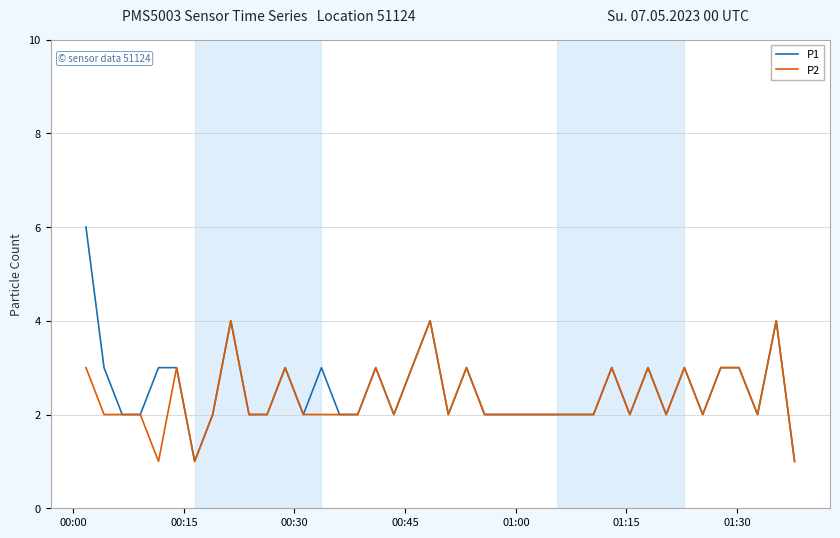

What is the maximum value shown in the chart?

6